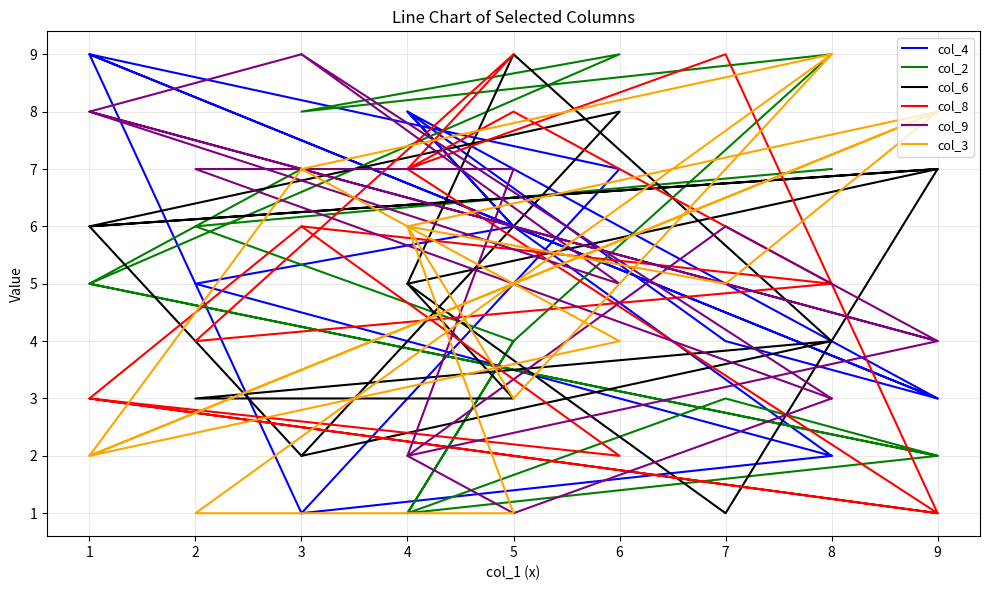

At which category is the sum across all series the highest?

6